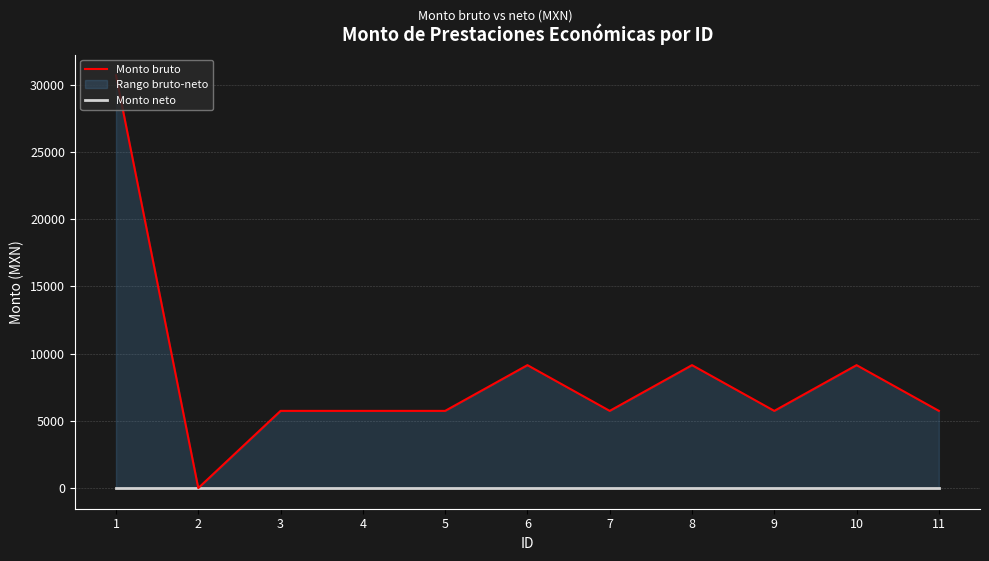

True or false: Monto neto and Monto bruto intersect in this chart.

False